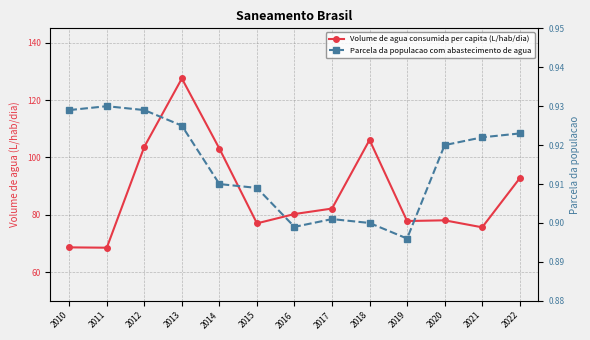

Reading right to left, extract all data points from this chart.

Volume de agua consumida per capita (L/hab/dia): 92.7	75.6	78.1	77.8	106.1	82.2	80.3	77.0	103.1	127.5	103.7	68.5	68.6
Parcela da populacao com abastecimento de agua: 0.9	0.9	0.9	0.9	0.9	0.9	0.9	0.9	0.9	0.9	0.9	0.9	0.9